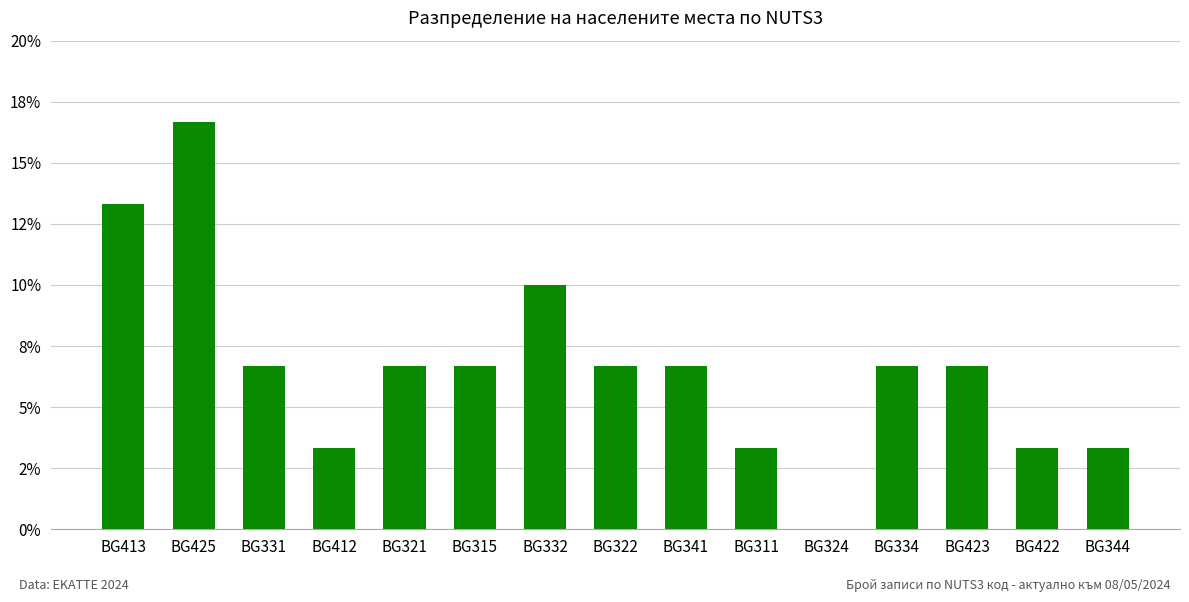

List the labels in order of value, smallest first.

BG324, BG412, BG311, BG422, BG344, BG331, BG321, BG315, BG322, BG341, BG334, BG423, BG332, BG413, BG425